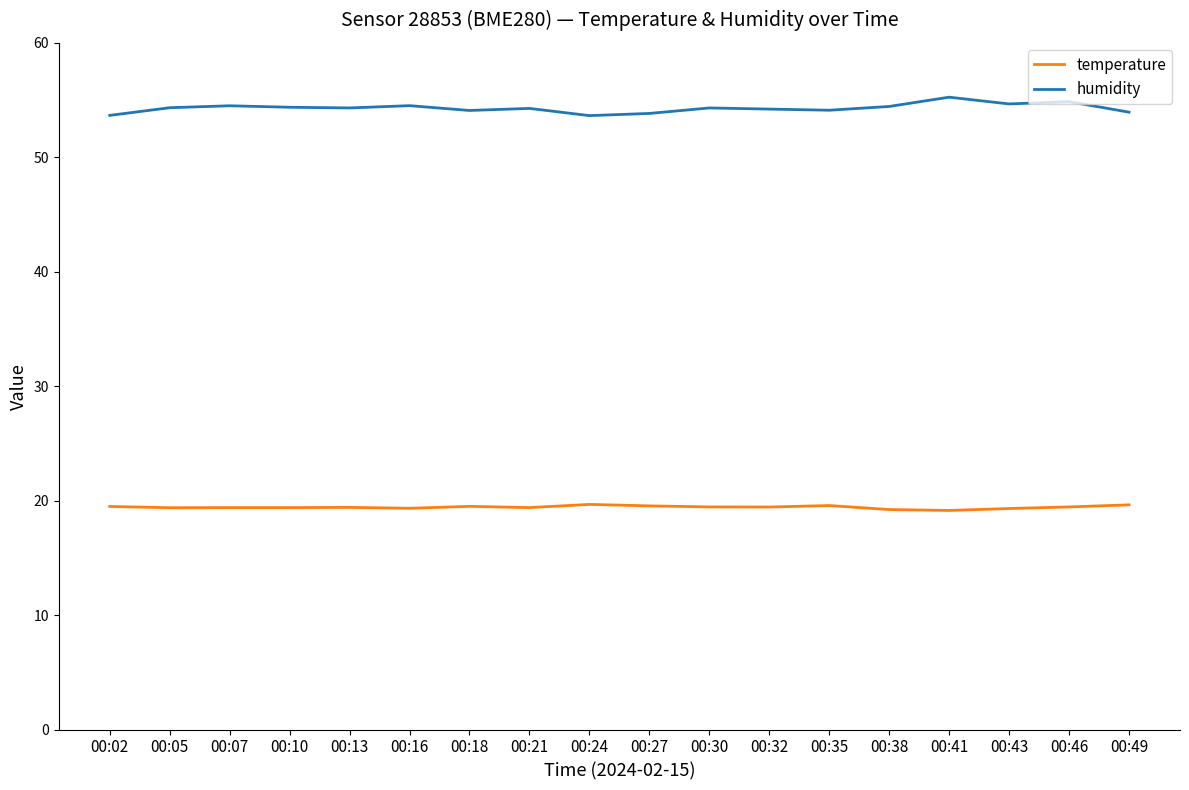

What is the spread (max minus min) of values at 00:13?

34.9